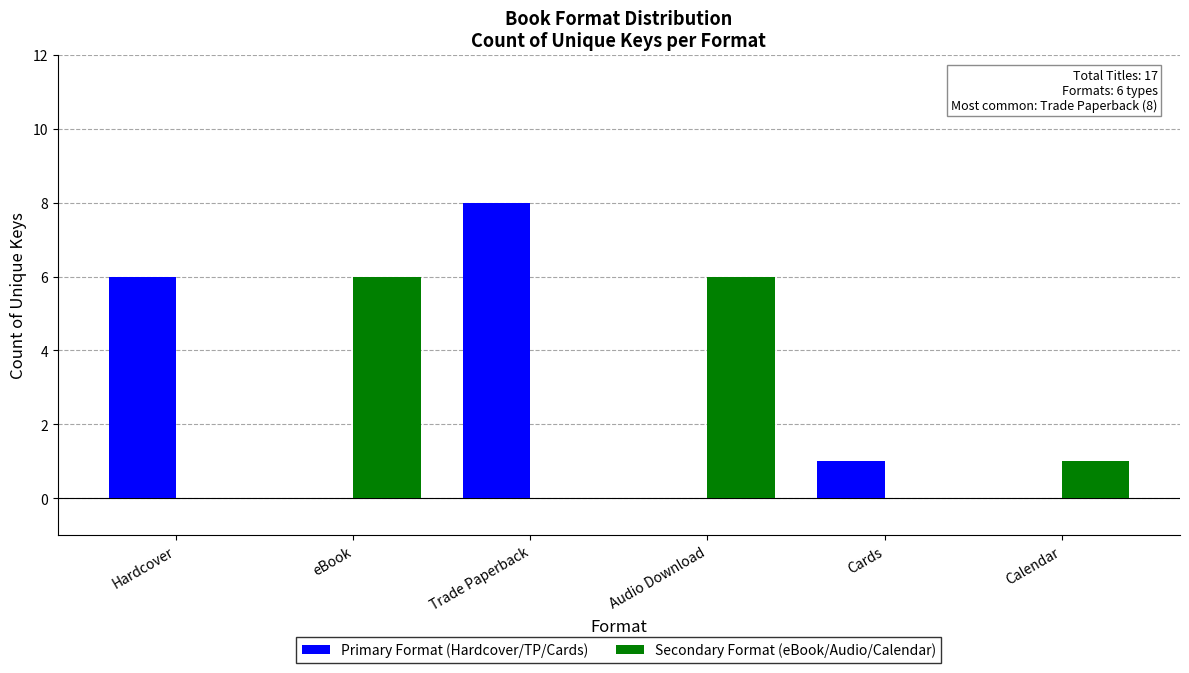

What is the average value of the Secondary Format (eBook/Audio/Calendar) series?

2